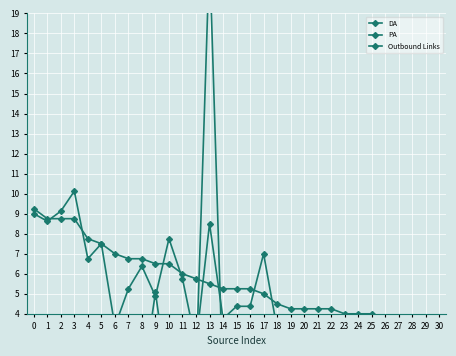

What are all the series names shown in the legend?

DA, PA, Outbound Links